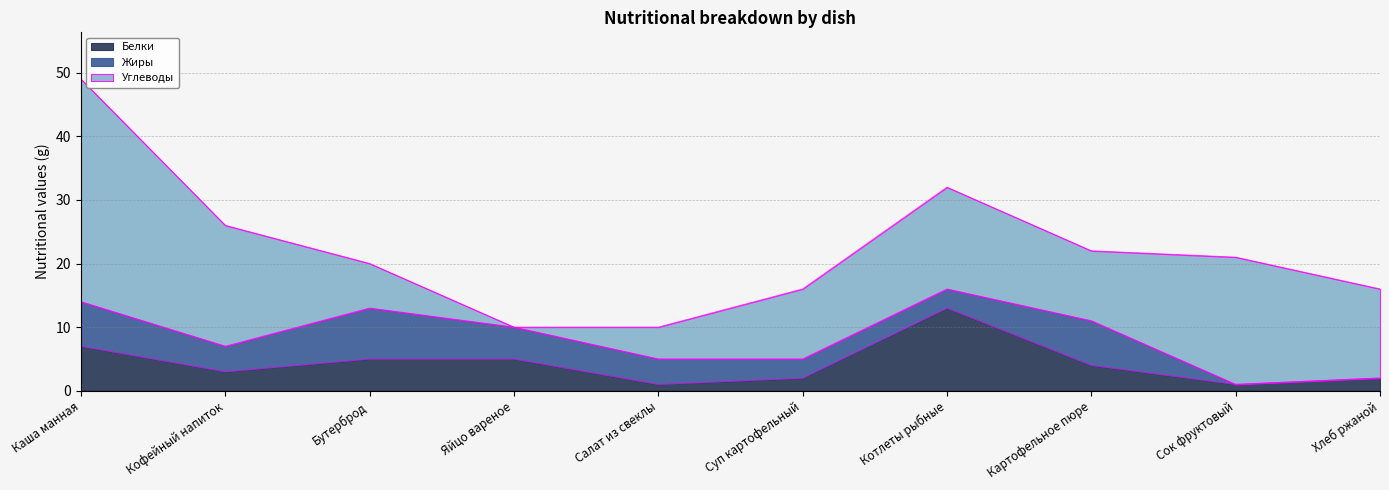

What is the total value across all series at Хлеб ржаной?

16